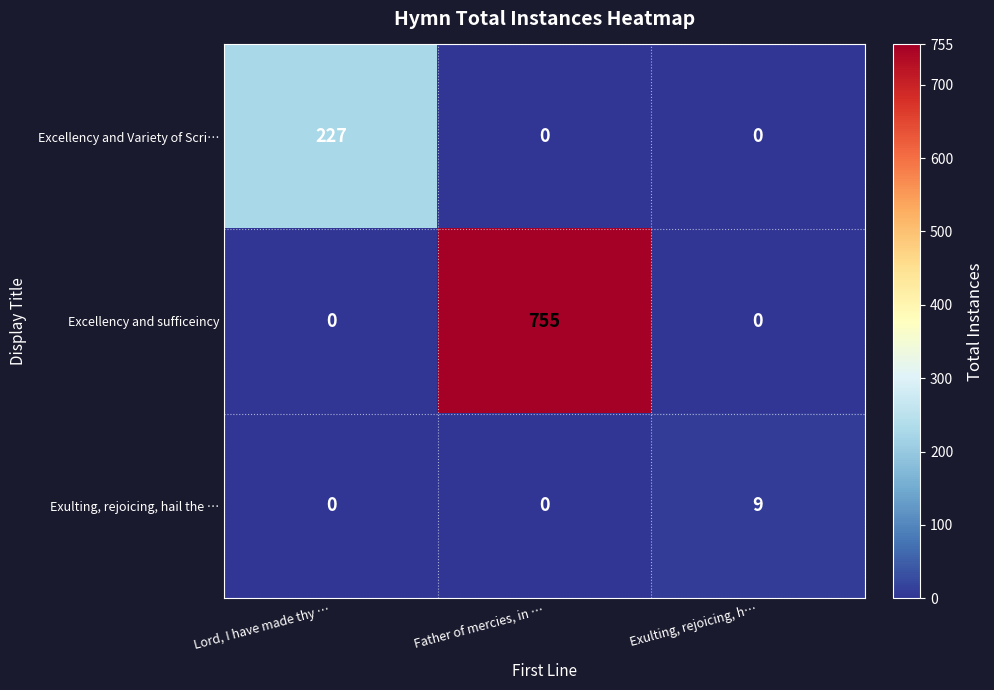

Which category has the highest value across all series?

Father of mercies, in …